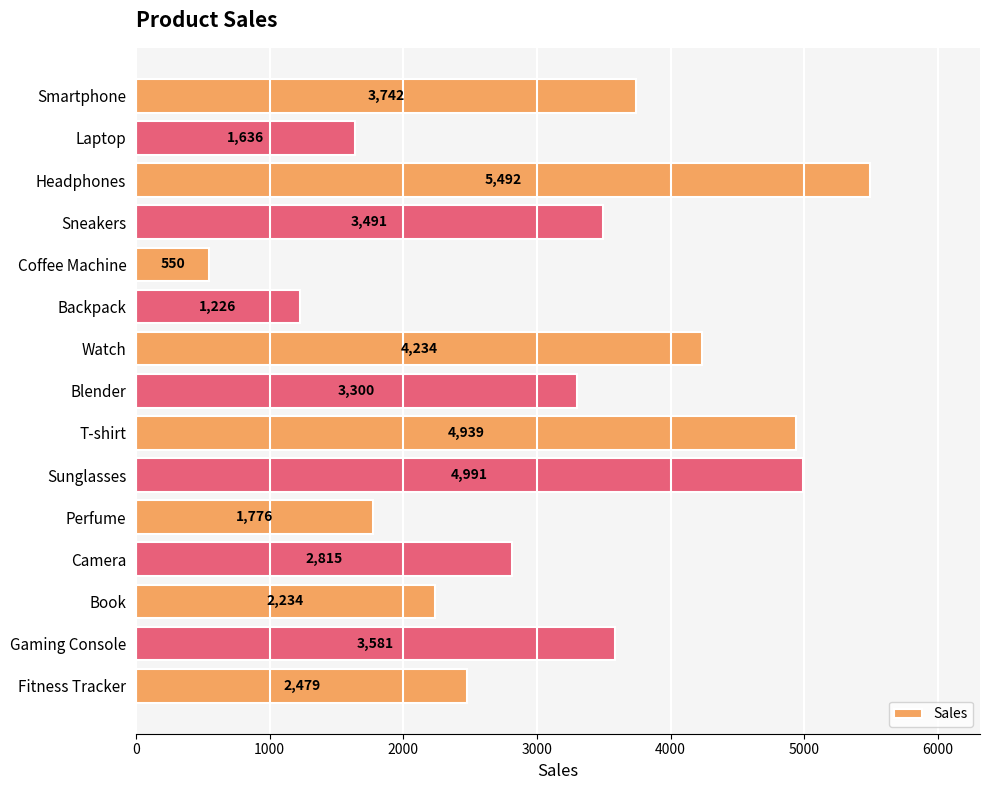

How many bars are there in total?

15